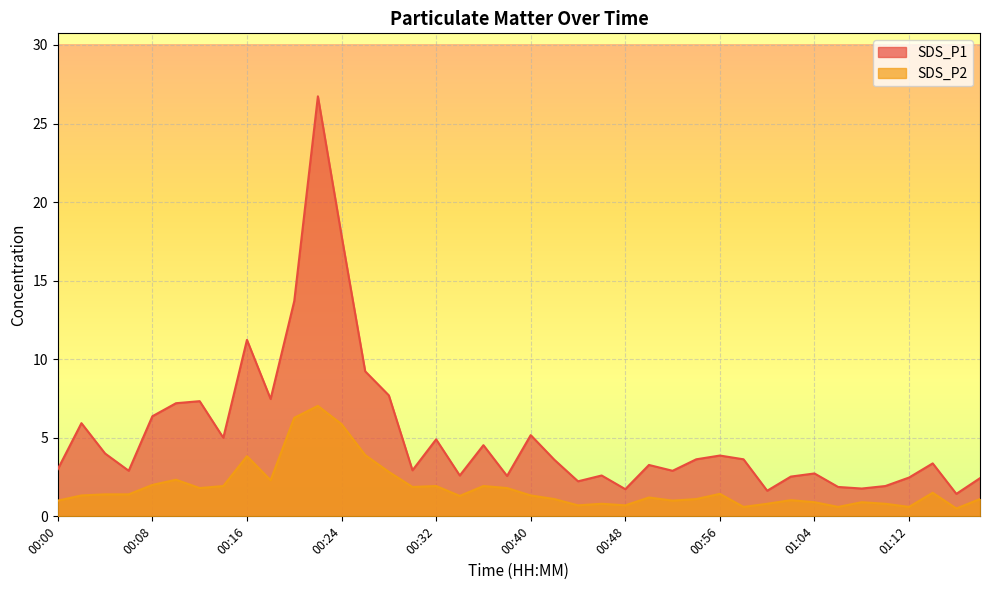

True or false: SDS_P2 and SDS_P1 intersect in this chart.

False